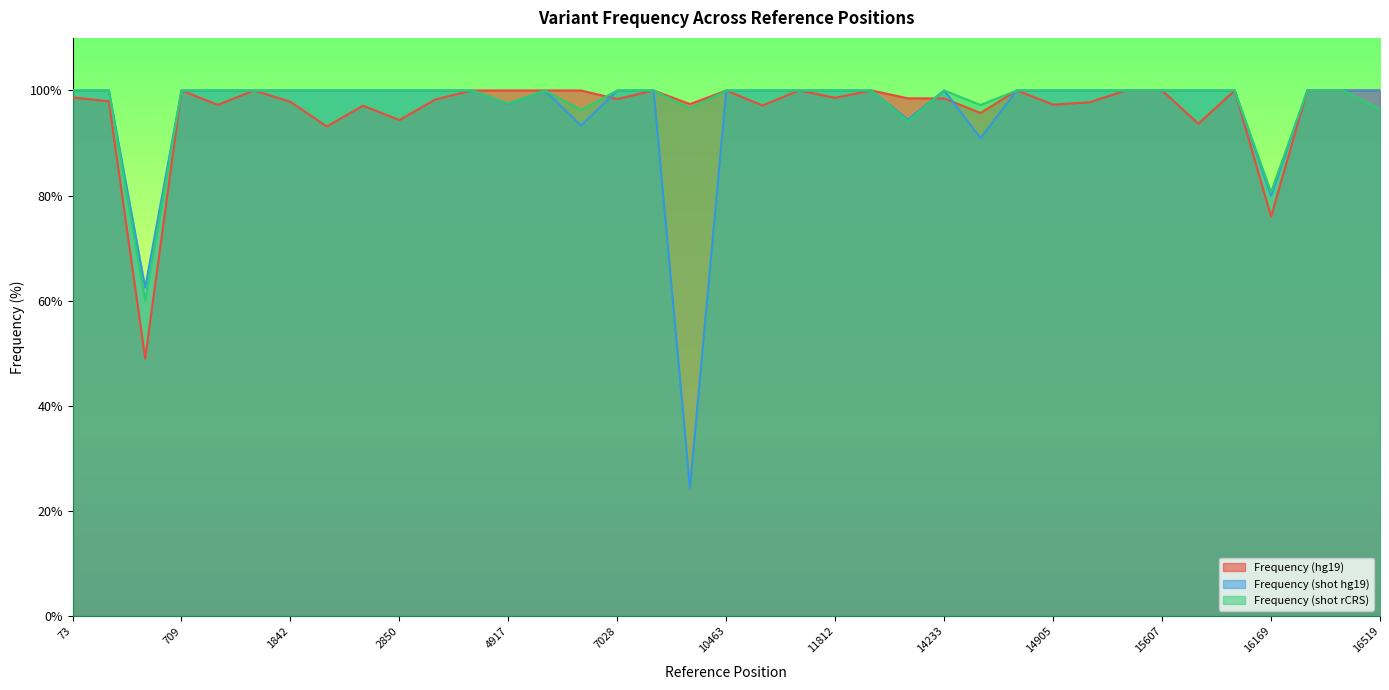

Which series ends up on top after the final intersection of Frequency (hg19) and Frequency (shot rCRS)?

Frequency (shot rCRS)